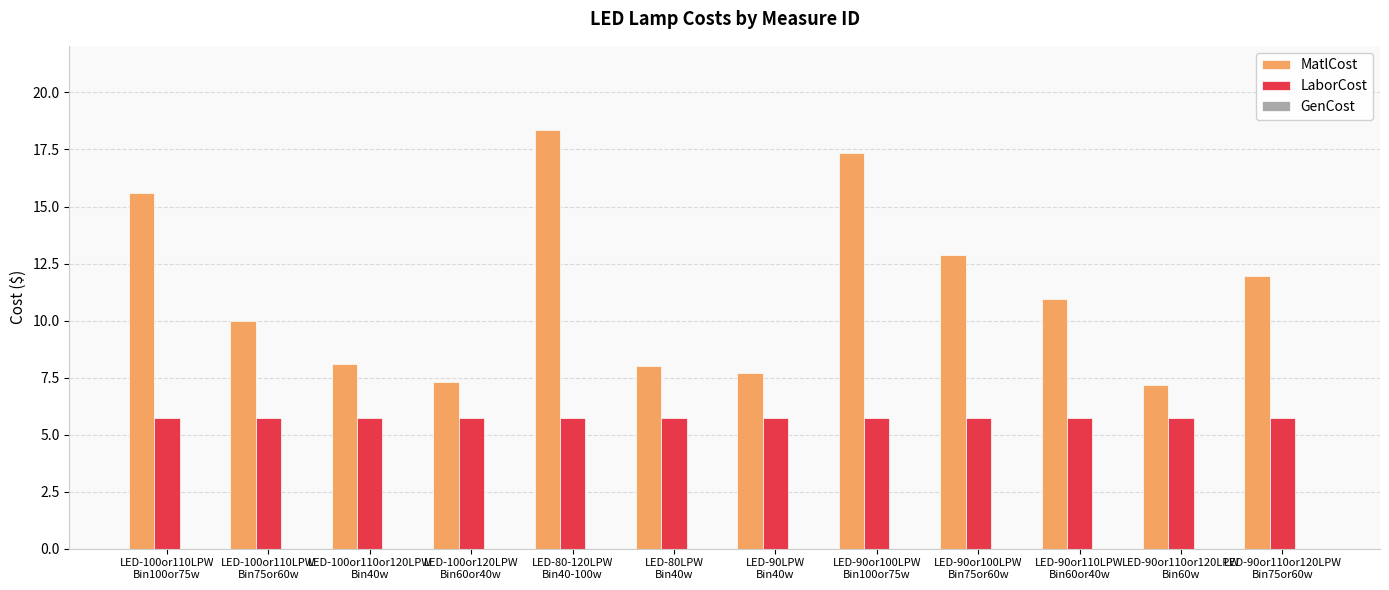

At LED-100or110or120LPW
Bin40w, list the series in order from largest to smallest.

MatlCost, LaborCost